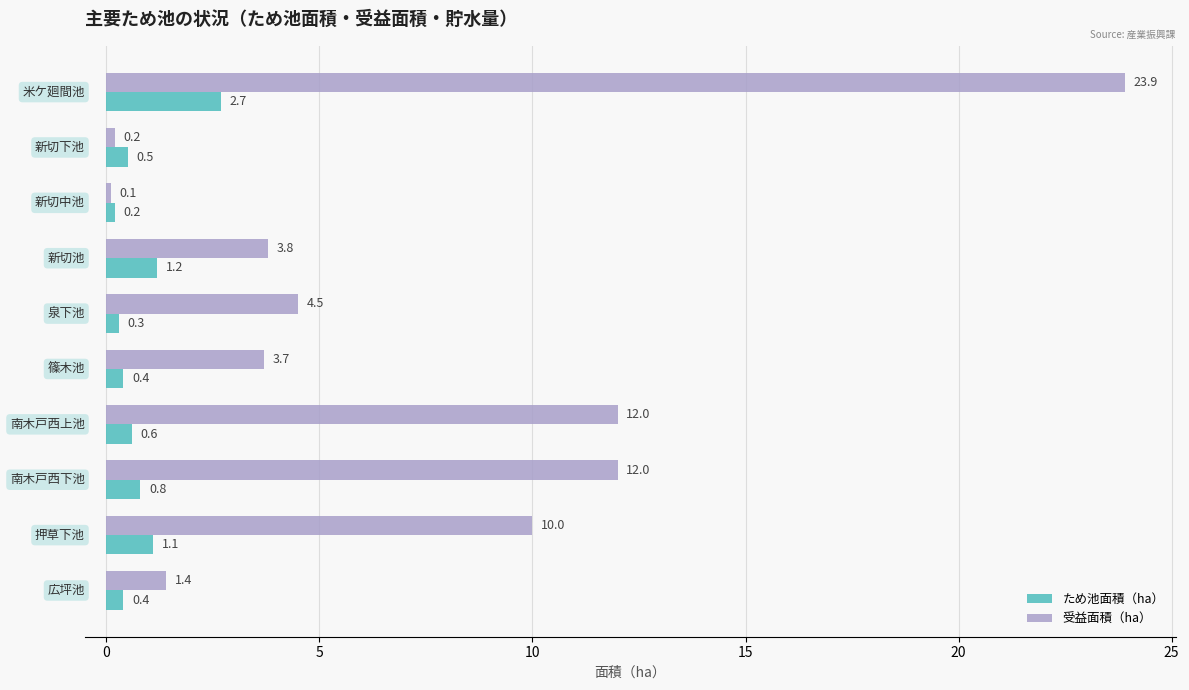

Which series has the largest range (max minus min)?

受益面積（ha）